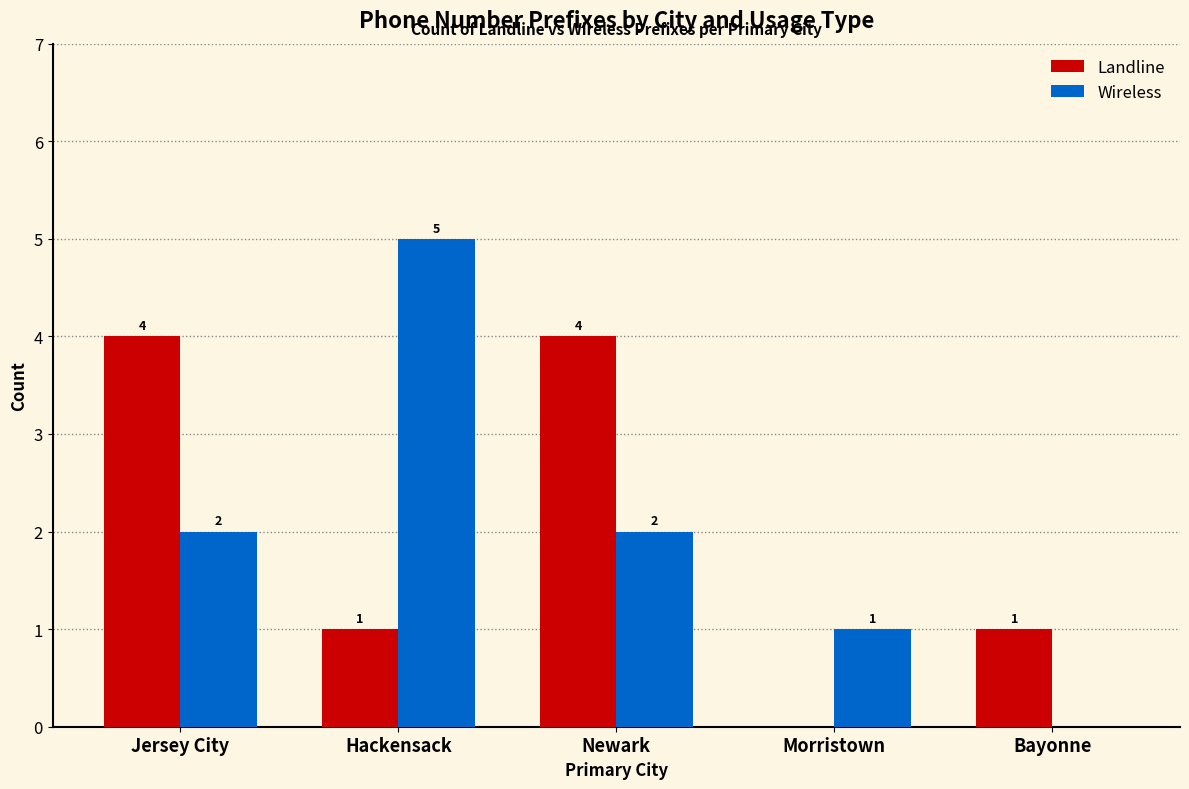

Which series changed the most between Hackensack and Bayonne?

Wireless